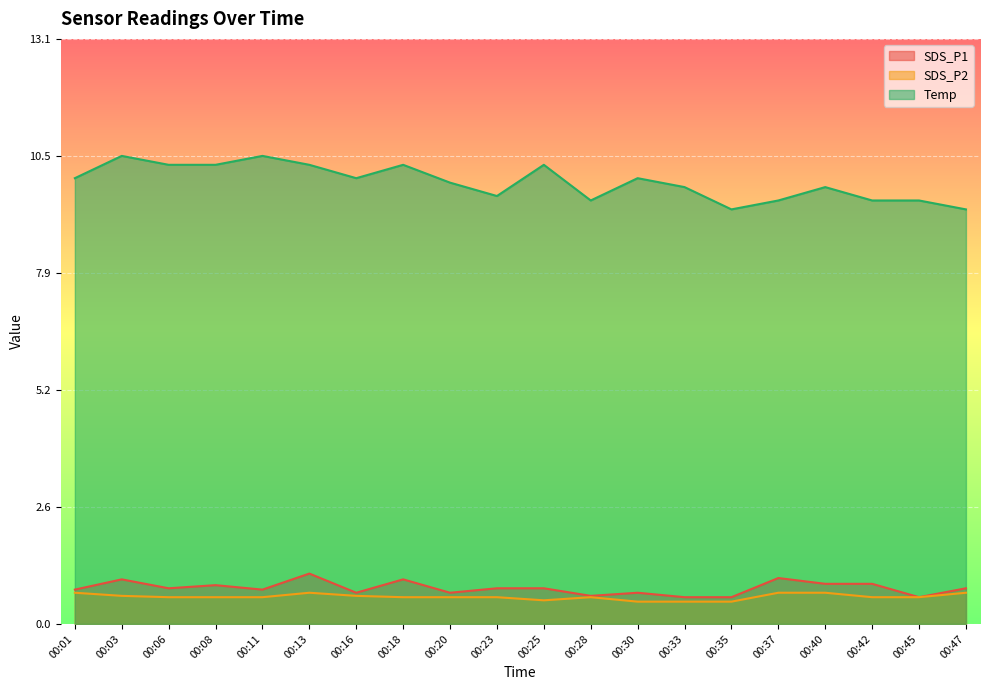

What is the difference between the second highest and minimum values in the Temp series?

1.2